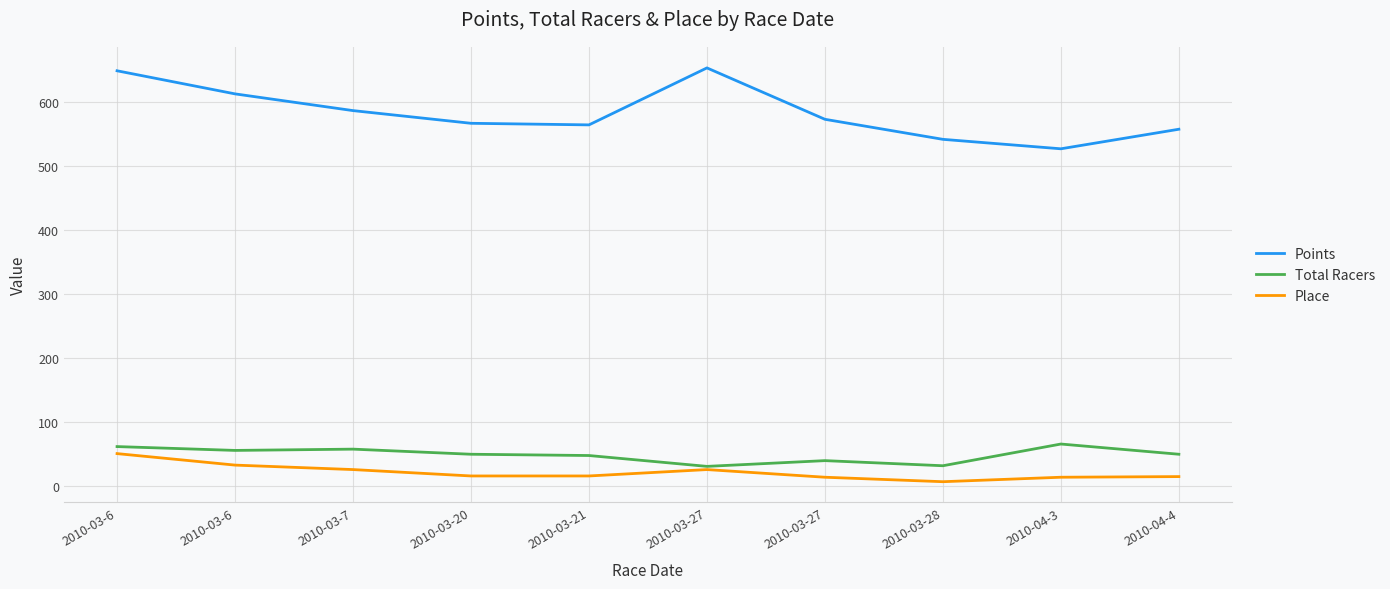

At how many categories does at least one series exceed 33?

10